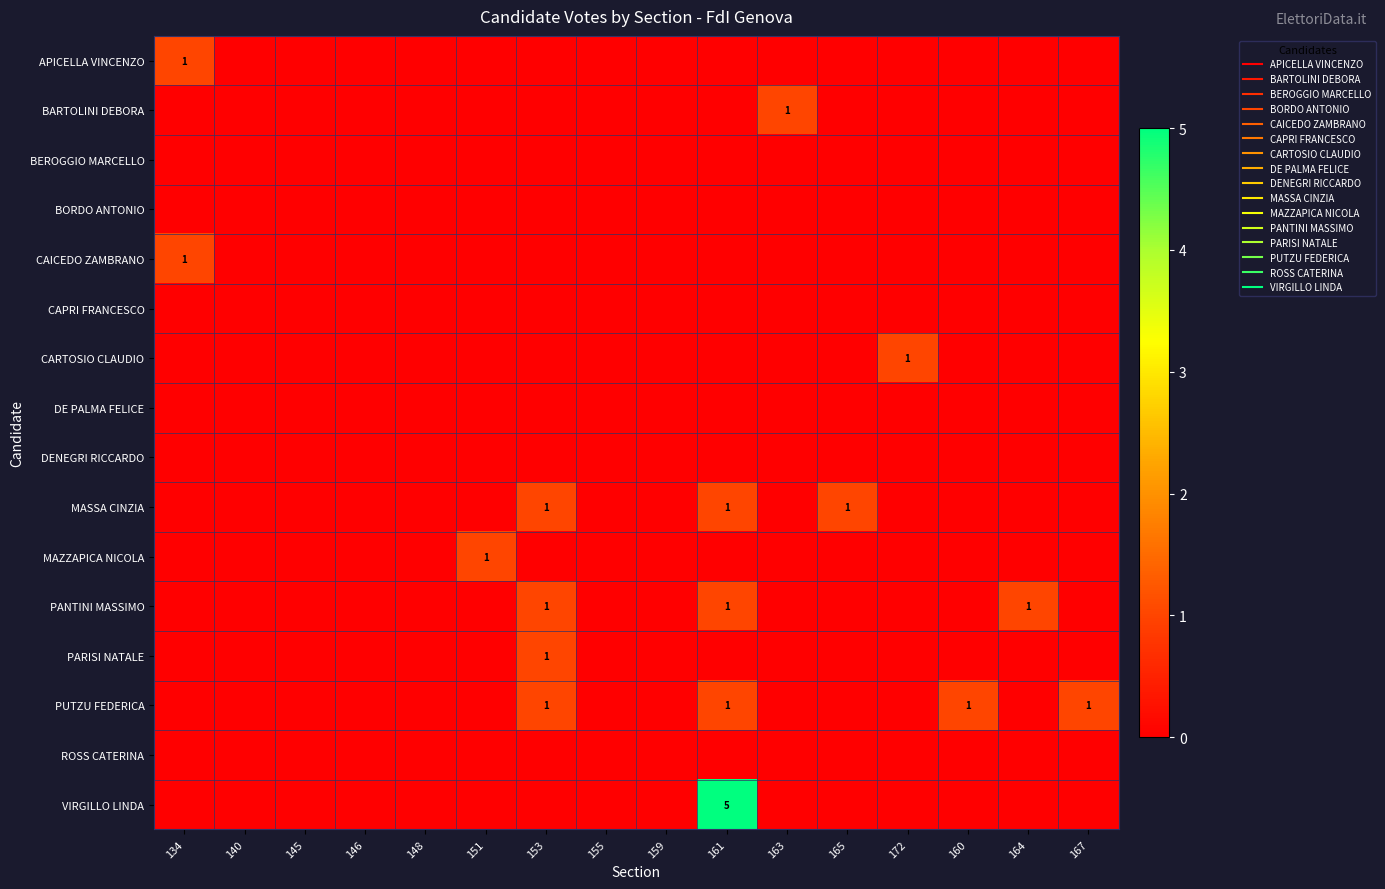

Where is VIRGILLO LINDA nearest to the value 2?

134